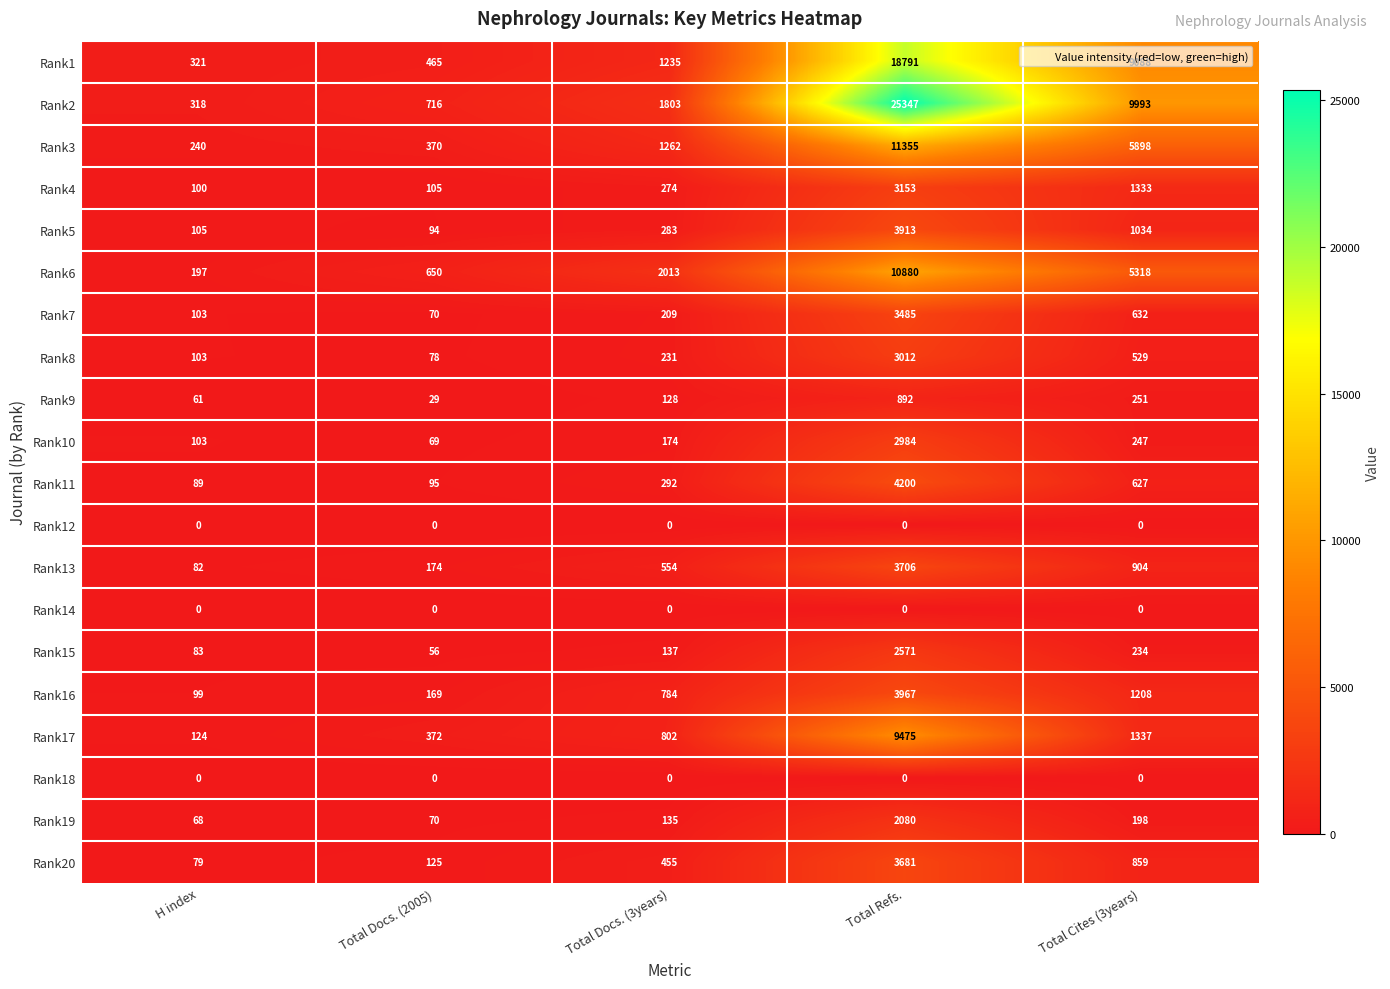

What is the difference between the maximum and minimum values in the Rank8 series?

2934